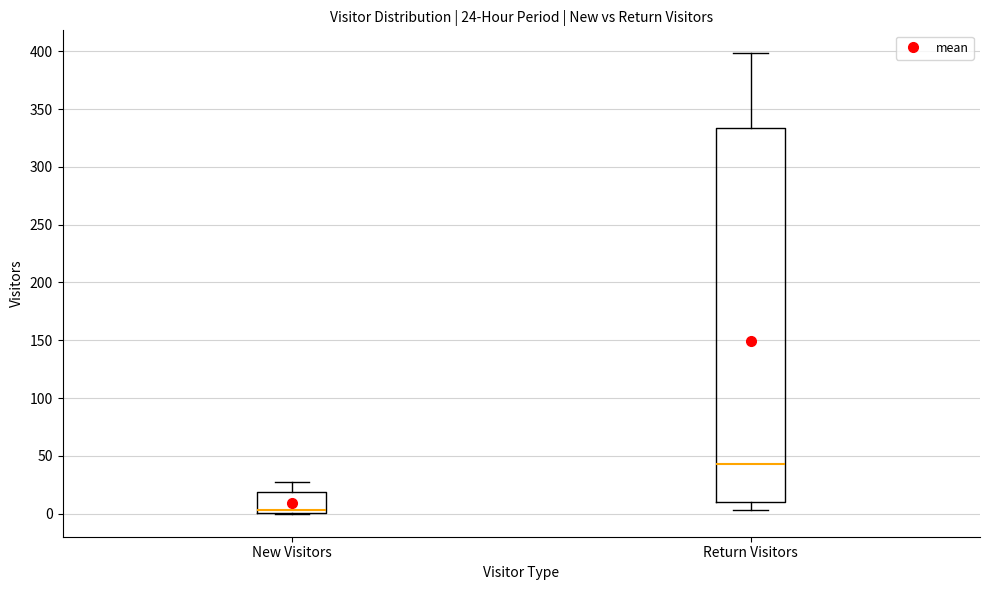

Comparing the boxes themselves (not the whiskers), which one is the tallest?

Return Visitors